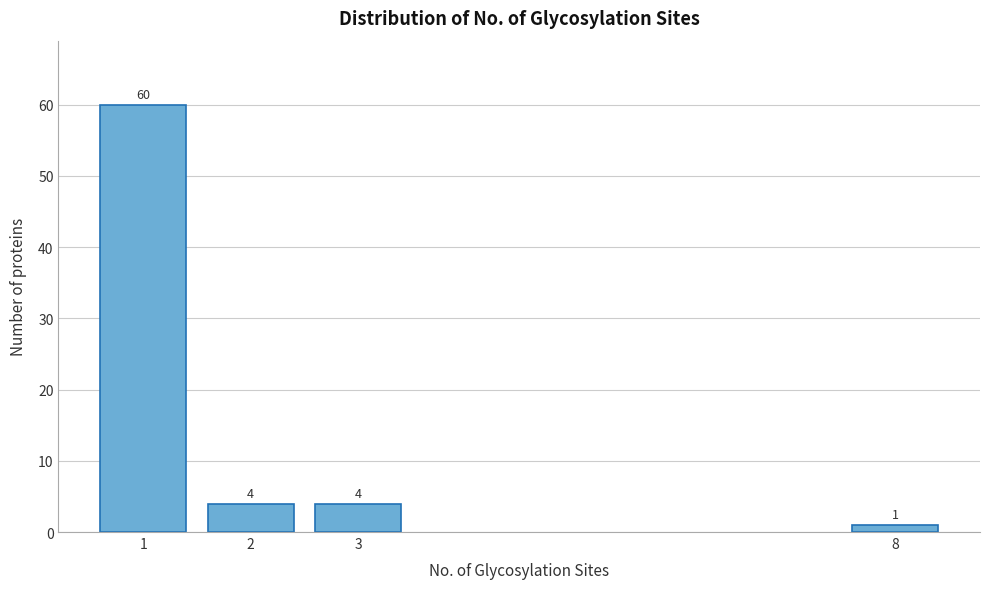

Reading left to right, extract all data points from this chart.

60	4	4	1